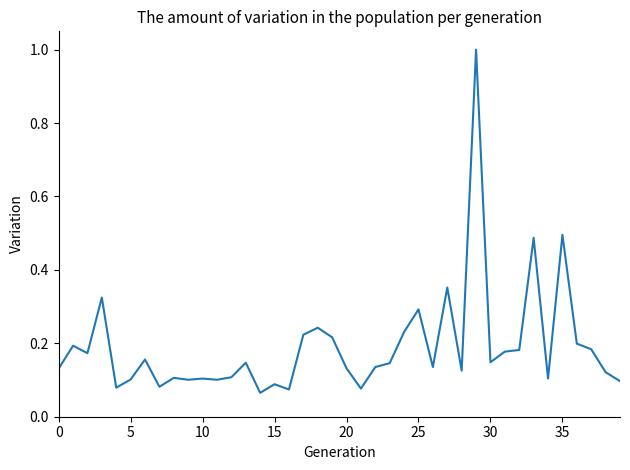

What is the difference between the maximum and minimum values?

0.9